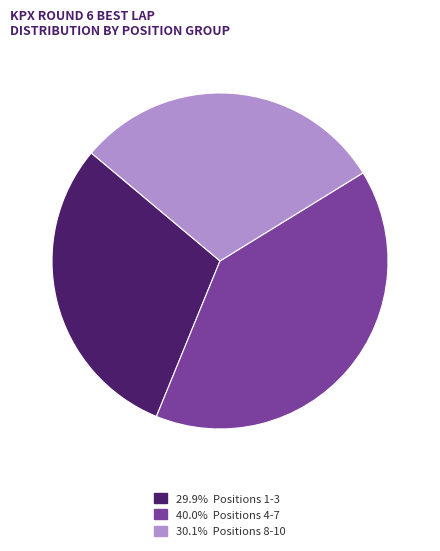

Combined, do 40.0% Positions 4-7 and 29.9% Positions 1-3 account for over 50%?

Yes